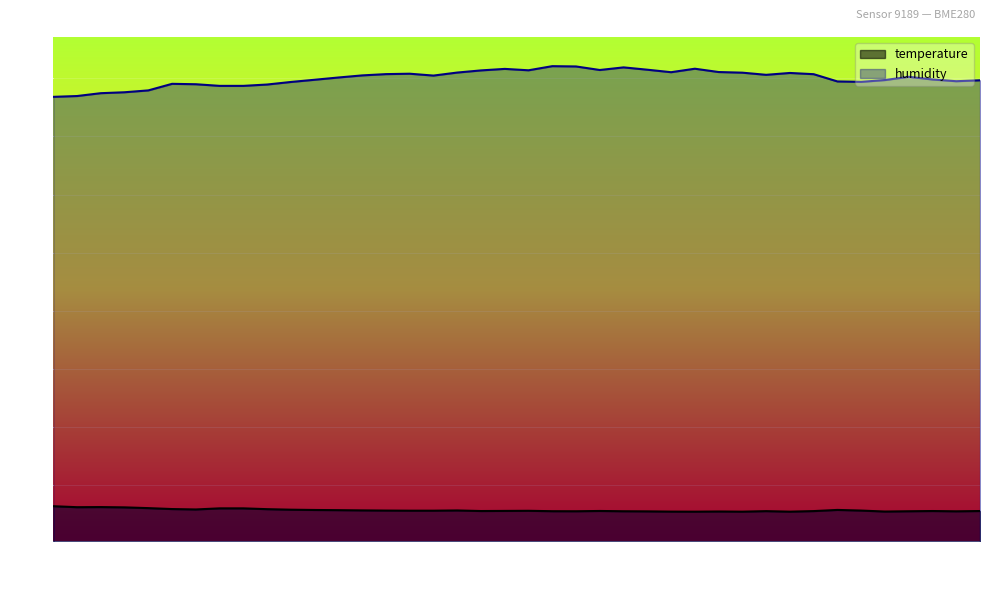

Reading right to left, list all the values displayed in this chart.

temperature: 5.5	5.5	5.5	5.5	5.4	5.6	5.7	5.5	5.4	5.5	5.4	5.5	5.4	5.4	5.5	5.5	5.5	5.5	5.5	5.6	5.5	5.5	5.6	5.6	5.6	5.6	5.6	5.7	5.7	5.8	5.8	6.0	6.0	5.8	5.9	6.0	6.2	6.2	6.2	6.4
humidity: 79.7	79.5	79.8	80.3	79.7	79.4	79.5	80.7	80.9	80.6	81.0	81.1	81.7	81.0	81.5	81.9	81.4	82.0	82.1	81.4	81.6	81.4	81.0	80.5	80.8	80.7	80.5	80.1	79.8	79.4	78.9	78.7	78.7	79.0	79.0	77.9	77.6	77.4	77.0	76.8